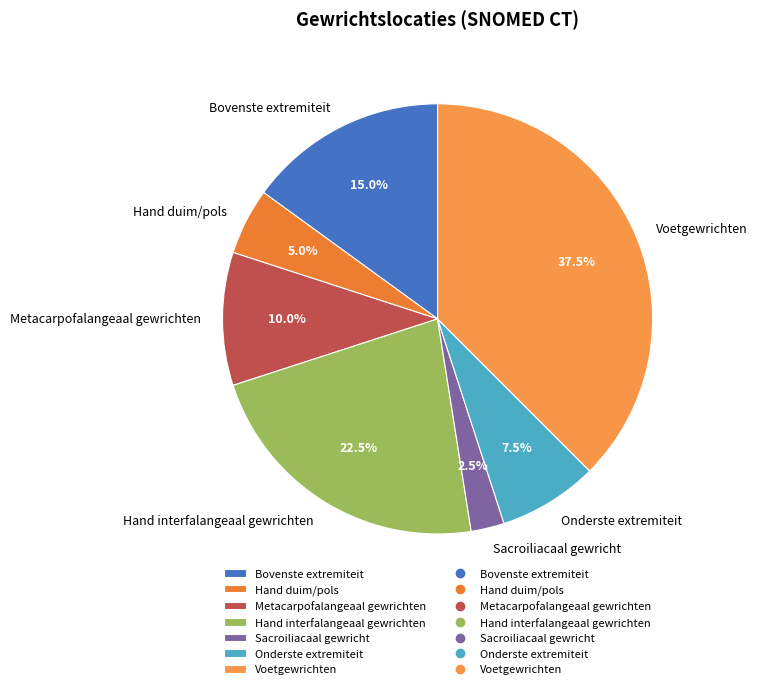

How many slices are in this pie chart?

7